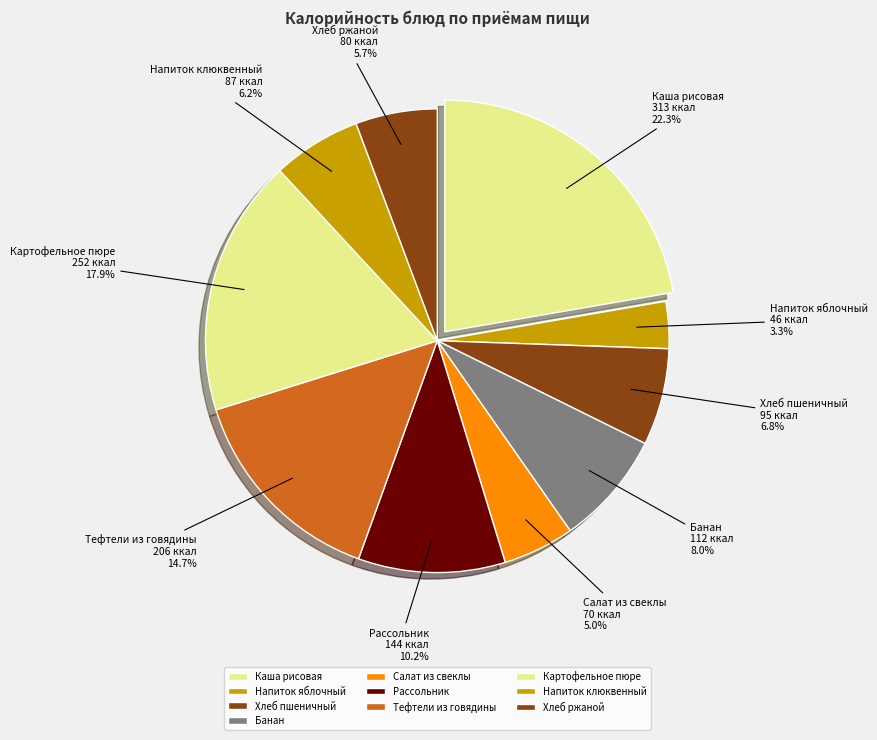

Between Банан and Салат из свеклы, which is larger?

Банан